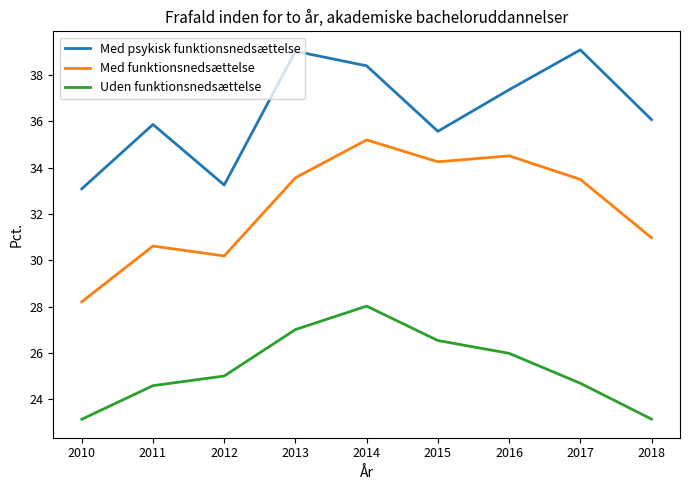

What are all the series names shown in the legend?

Med psykisk funktionsnedsættelse, Med funktionsnedsættelse, Uden funktionsnedsættelse